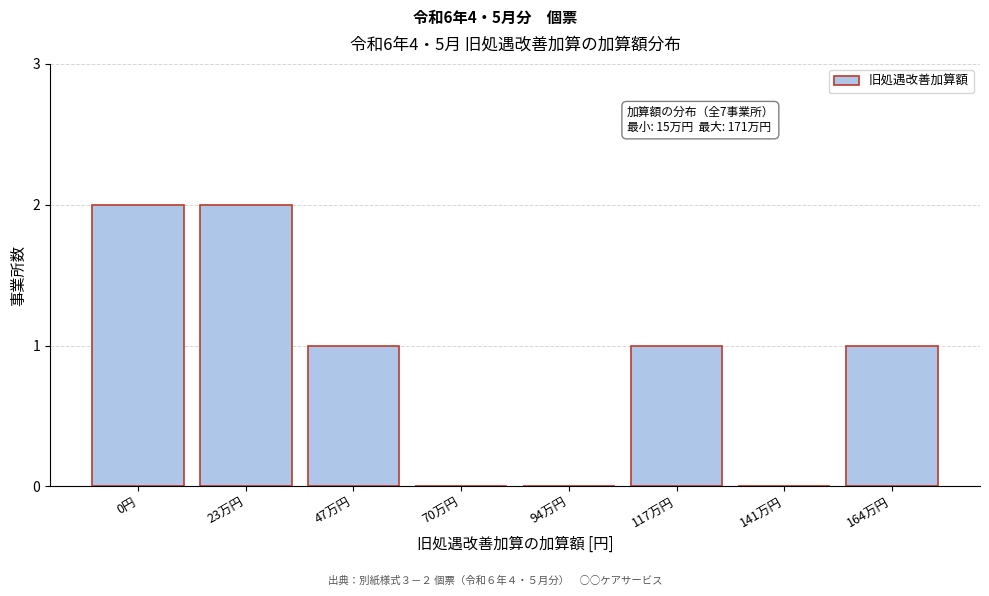

Reading right to left, extract all data points from this chart.

164万円=1	141万円=0	117万円=1	94万円=0	70万円=0	47万円=1	23万円=2	0円=2